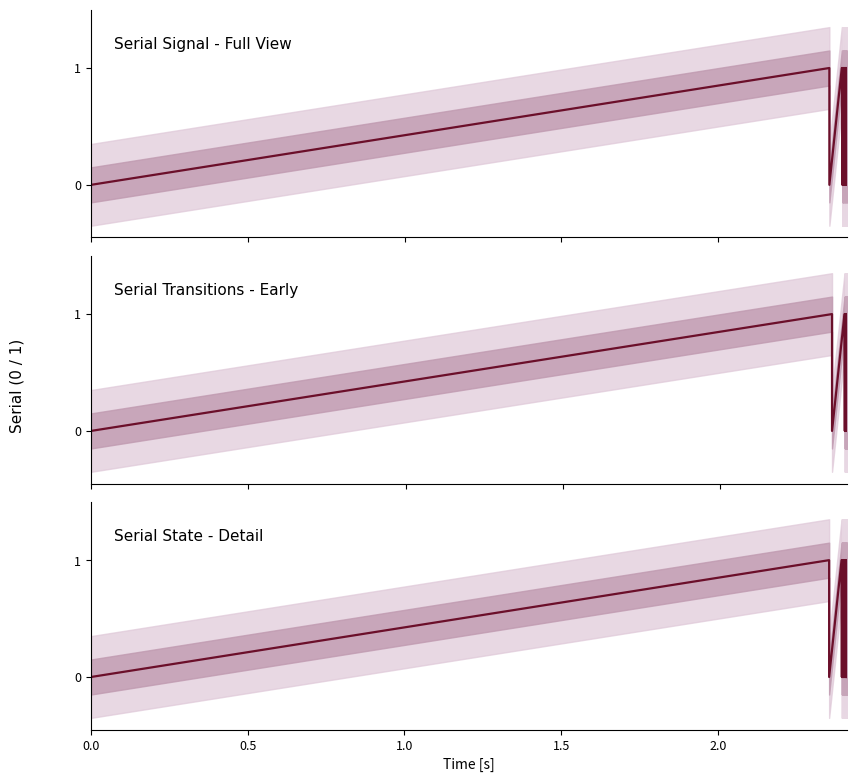

How many positive values does the Serial_lower_50 series have?

15